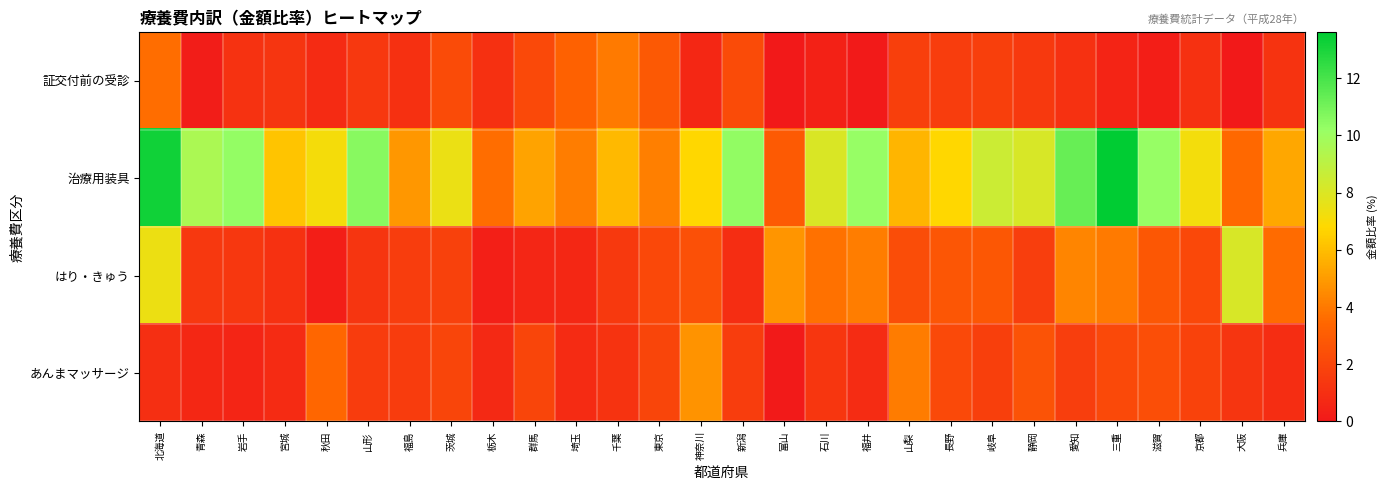

Which series changed the most between 新潟 and 三重?

治療用装具